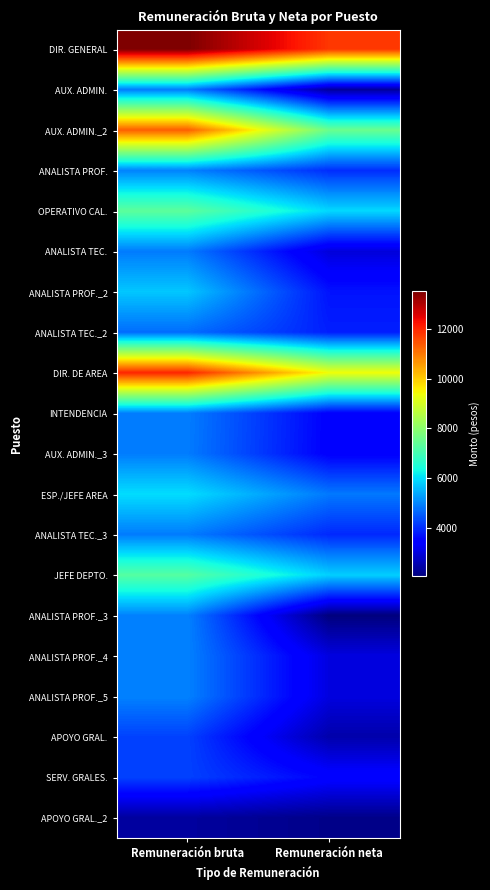

Reading left to right, list all the values displayed in this chart.

DIR. GENERAL: Remuneración bruta=13500.0	Remuneración neta=11790.0
AUX. ADMIN.: Remuneración bruta=4890.3	Remuneración neta=2370.8
AUX. ADMIN._2: Remuneración bruta=11326.1	Remuneración neta=7529.1
ANALISTA PROF.: Remuneración bruta=4957.2	Remuneración neta=3996.6
OPERATIVO CAL.: Remuneración bruta=7338.8	Remuneración neta=5921.4
ANALISTA TEC.: Remuneración bruta=4886.3	Remuneración neta=2978.7
ANALISTA PROF._2: Remuneración bruta=5725.3	Remuneración neta=3695.9
ANALISTA TEC._2: Remuneración bruta=4713.6	Remuneración neta=3828.3
DIR. DE AREA: Remuneración bruta=12002.5	Remuneración neta=9382.9
INTENDENCIA: Remuneración bruta=4906.5	Remuneración neta=3441.0
AUX. ADMIN._3: Remuneración bruta=4890.3	Remuneración neta=3427.7
ESP./JEFE AREA: Remuneración bruta=5976.4	Remuneración neta=4850.0
ANALISTA TEC._3: Remuneración bruta=4886.3	Remuneración neta=3951.6
JEFE DEPTO.: Remuneración bruta=7240.5	Remuneración neta=5827.8
ANALISTA PROF._3: Remuneración bruta=4957.2	Remuneración neta=2050.8
ANALISTA PROF._4: Remuneración bruta=4957.2	Remuneración neta=3023.7
ANALISTA PROF._5: Remuneración bruta=4957.2	Remuneración neta=3023.7
APOYO GRAL.: Remuneración bruta=4232.7	Remuneración neta=2502.0
SERV. GRALES.: Remuneración bruta=4232.7	Remuneración neta=3474.9
APOYO GRAL._2: Remuneración bruta=2378.2	Remuneración neta=2169.7